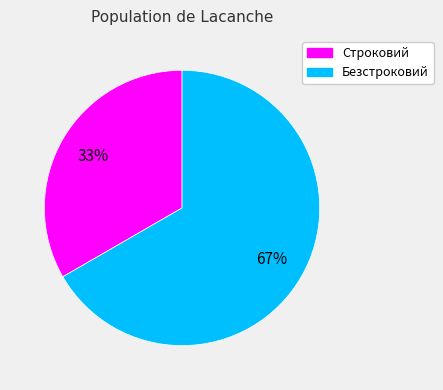

The Строковий slice represents 33% of the pie. True or false?

True